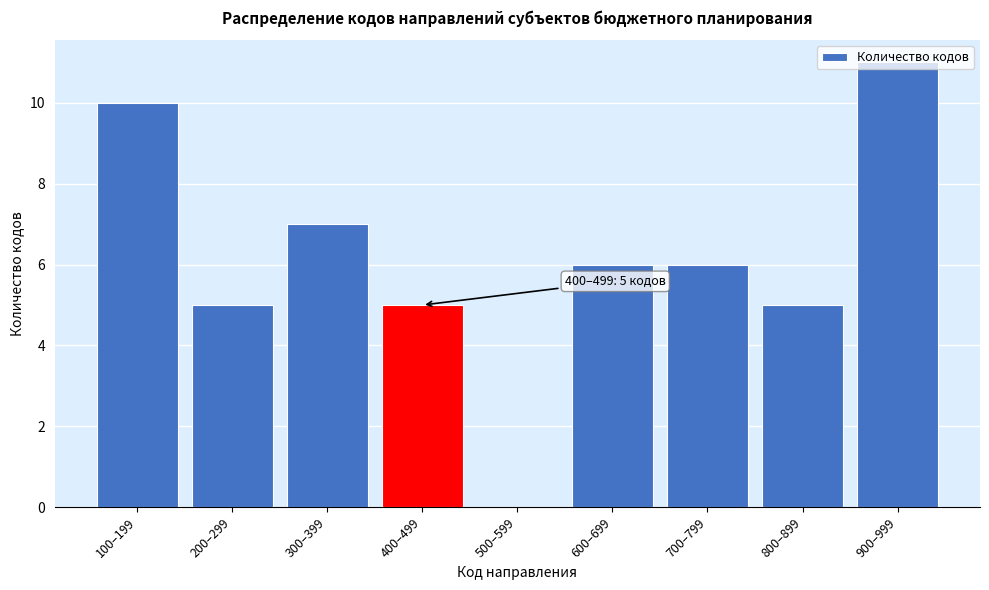

Which has a higher value, 200–299 or 100–199?

100–199